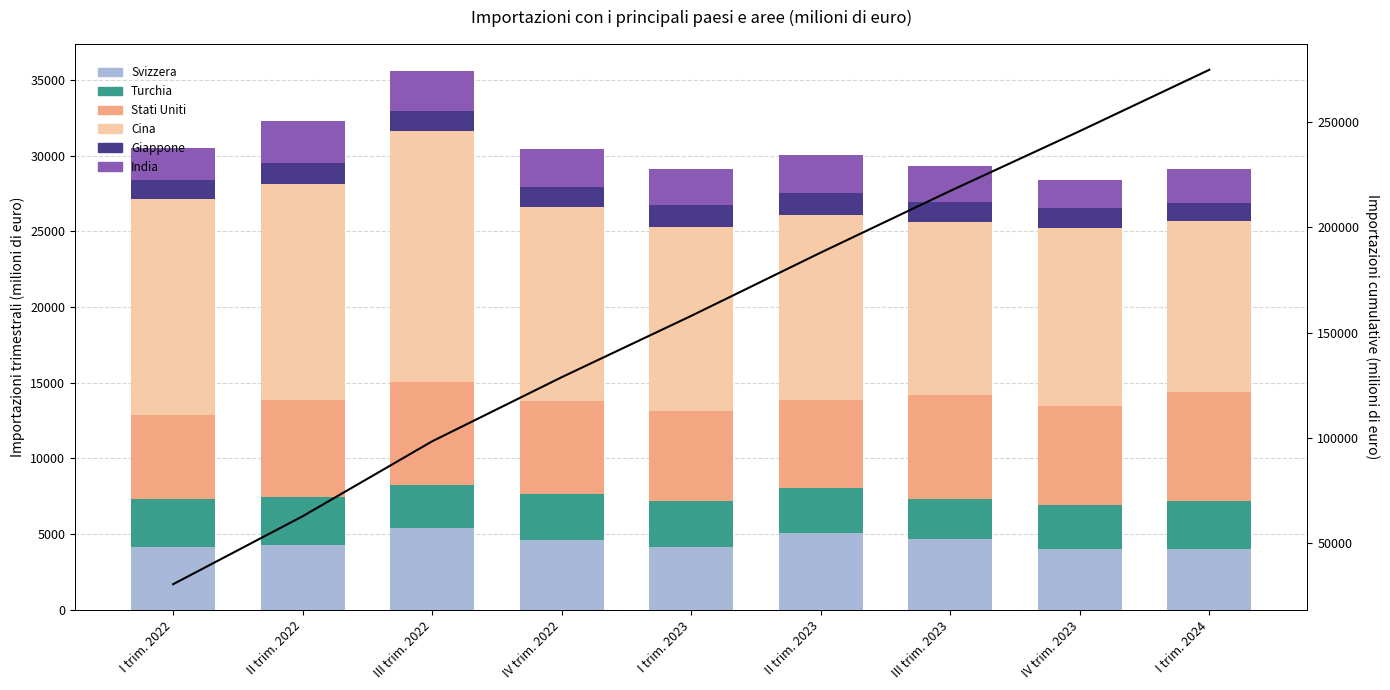

List the labels in order of Stati Uniti value, largest first.

I trim. 2024, III trim. 2023, III trim. 2022, IV trim. 2023, II trim. 2022, IV trim. 2022, I trim. 2023, II trim. 2023, I trim. 2022